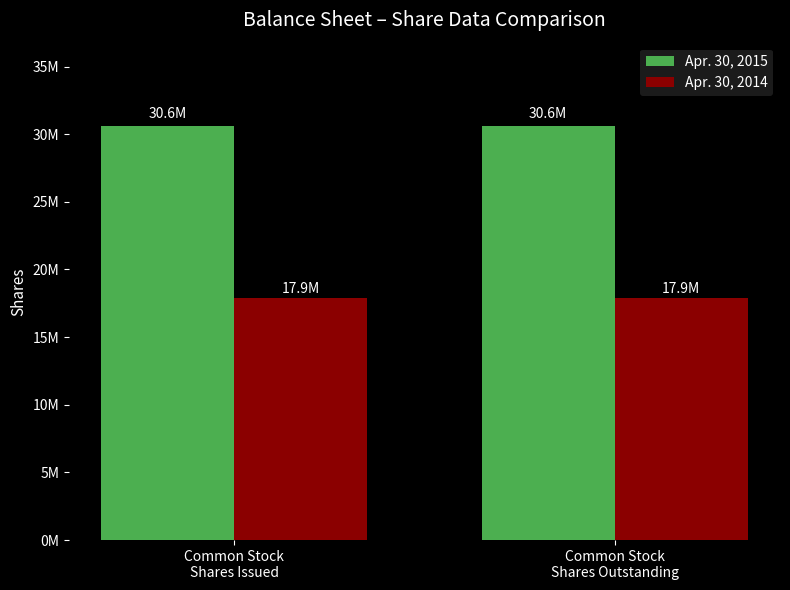

What is the difference between the highest and lowest values at Common Stock
Shares Issued?

12777844